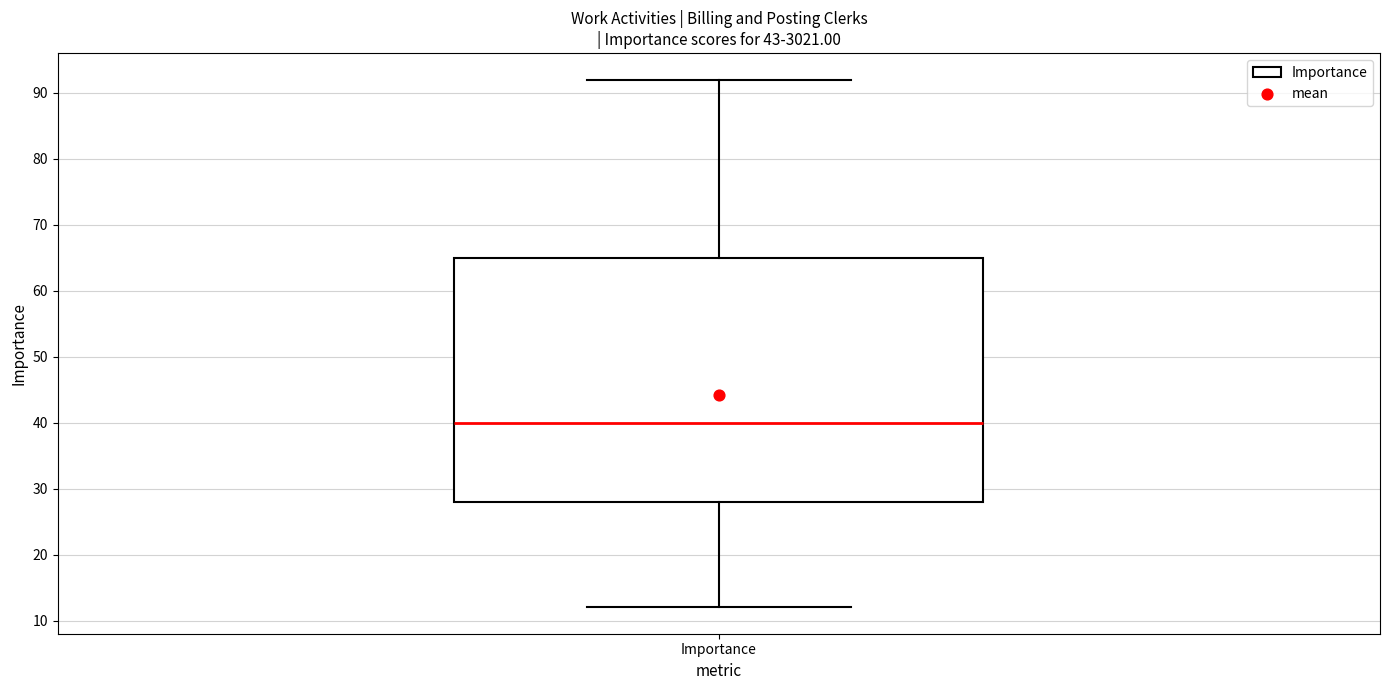

Where does the median line of the box for Importance sit on the y-axis? The values are not printed on the chart, so give them approximately, as read against the axis.

40